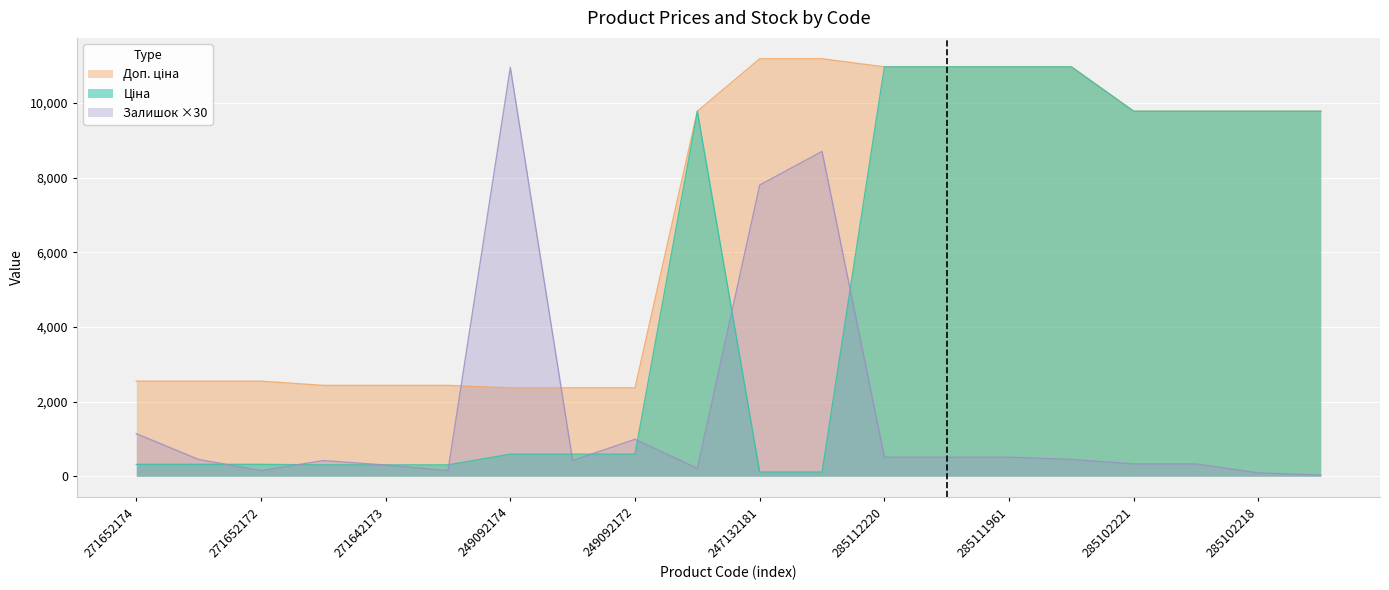

What position from the right is 285101569?

11